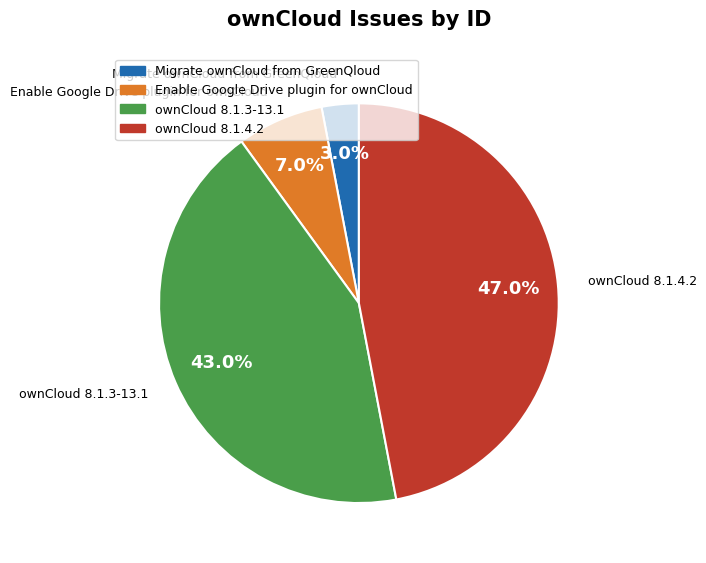

Is ownCloud 8.1.3-13.1 the majority of the pie?

No